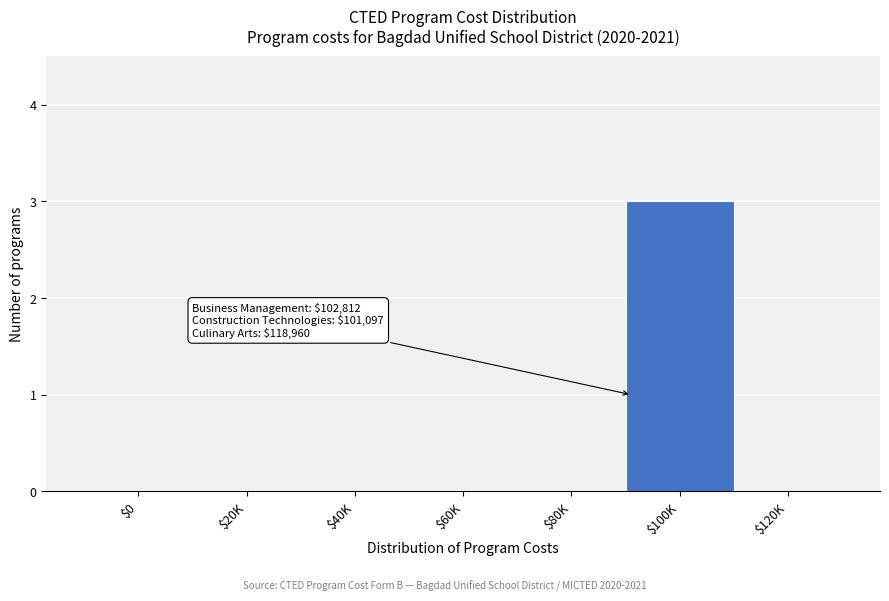

True or false: the data shows 2 at $40K.

False